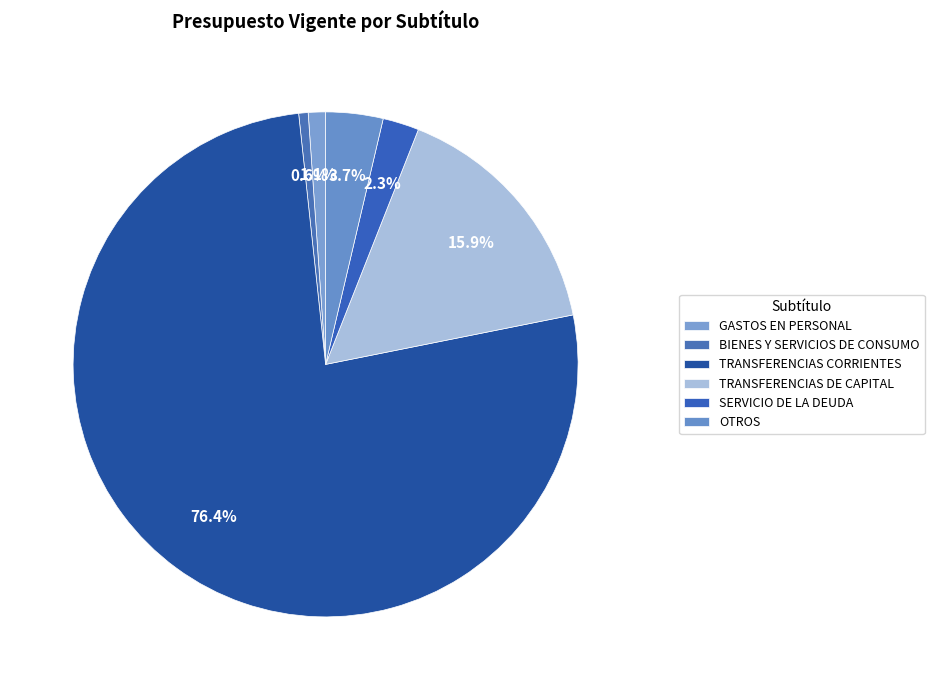

Which slice represents more than half of the pie?

TRANSFERENCIAS CORRIENTES